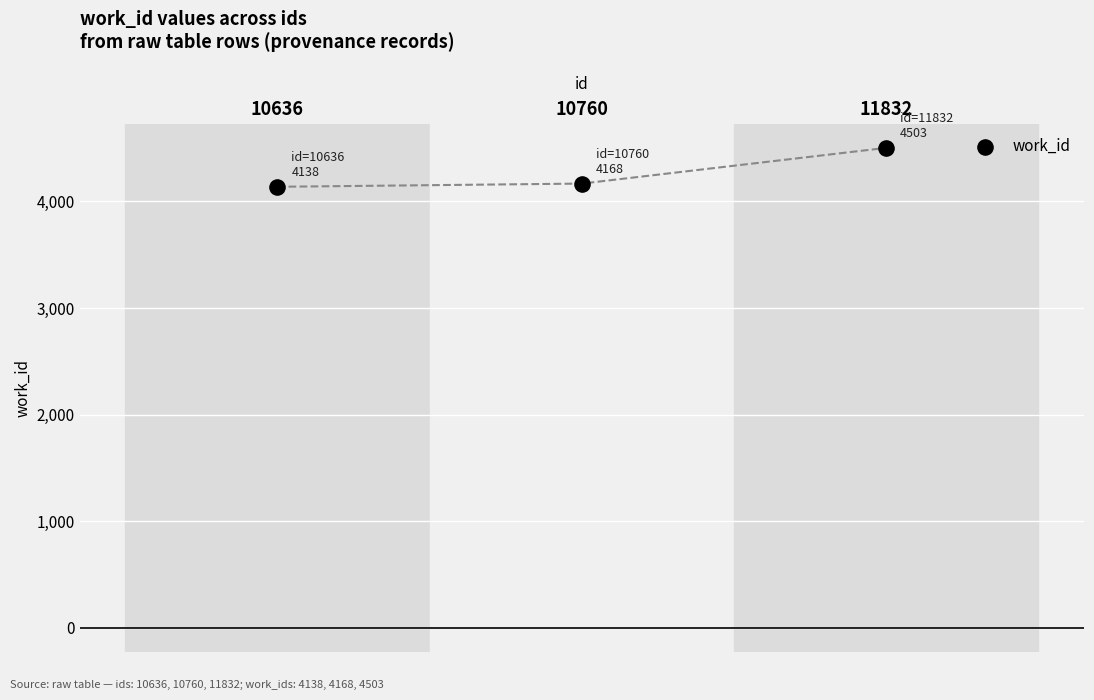

What is the range of Y values (max minus min)?

365